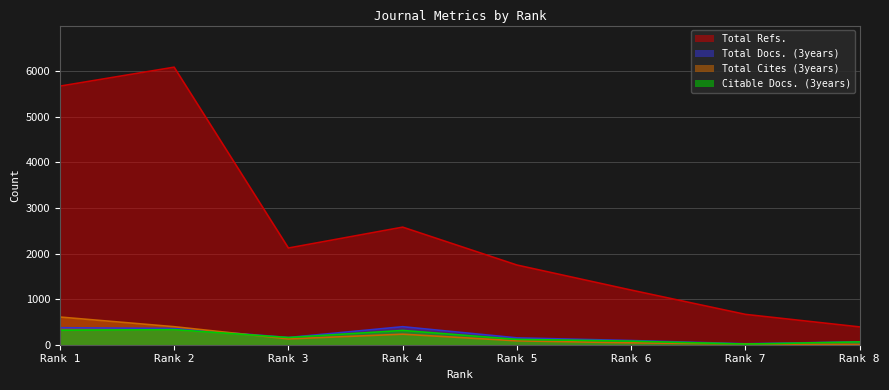

What is the average value of the Total Cites (3years) series?

189